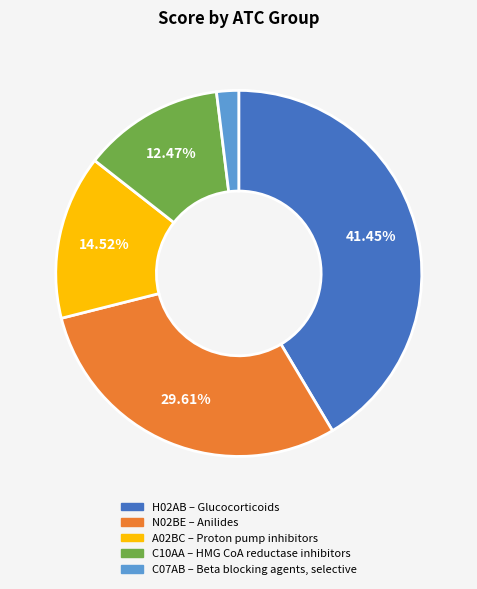

To the nearest percent, what percentage of the pie is A02BC?

15%